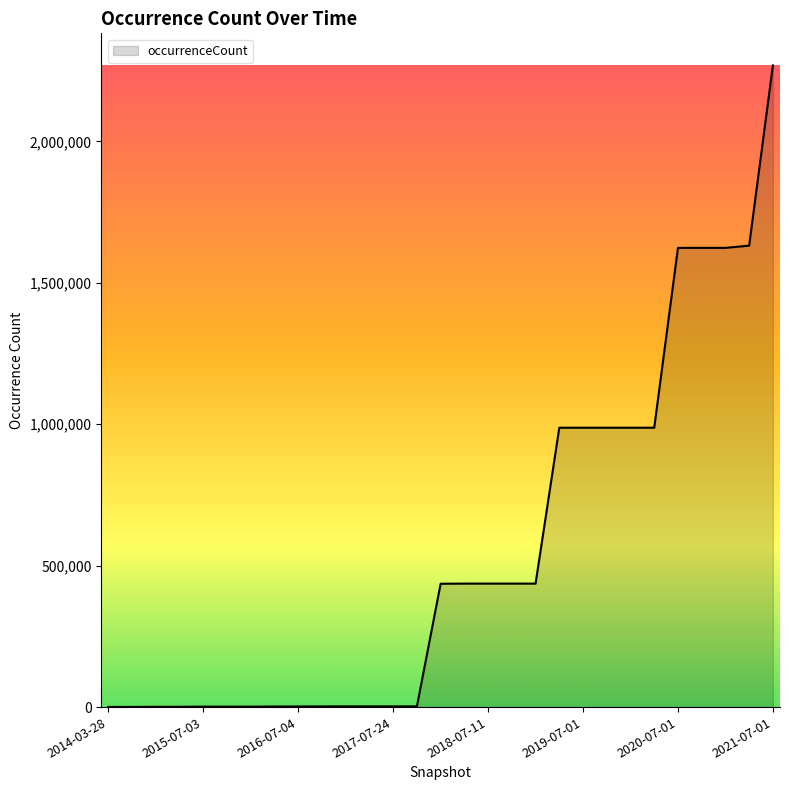

What is the average value?

548861